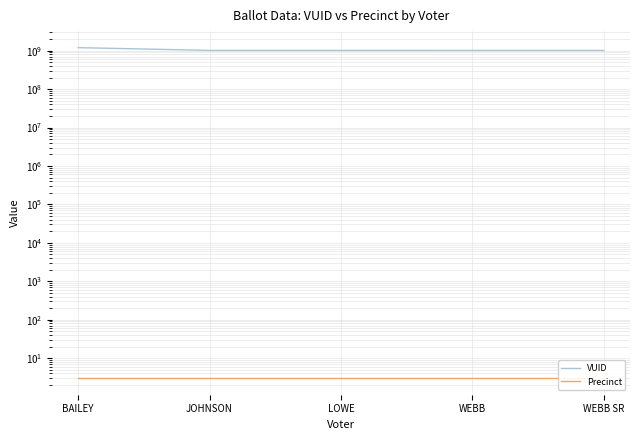

Which series has the largest total across all categories?

VUID